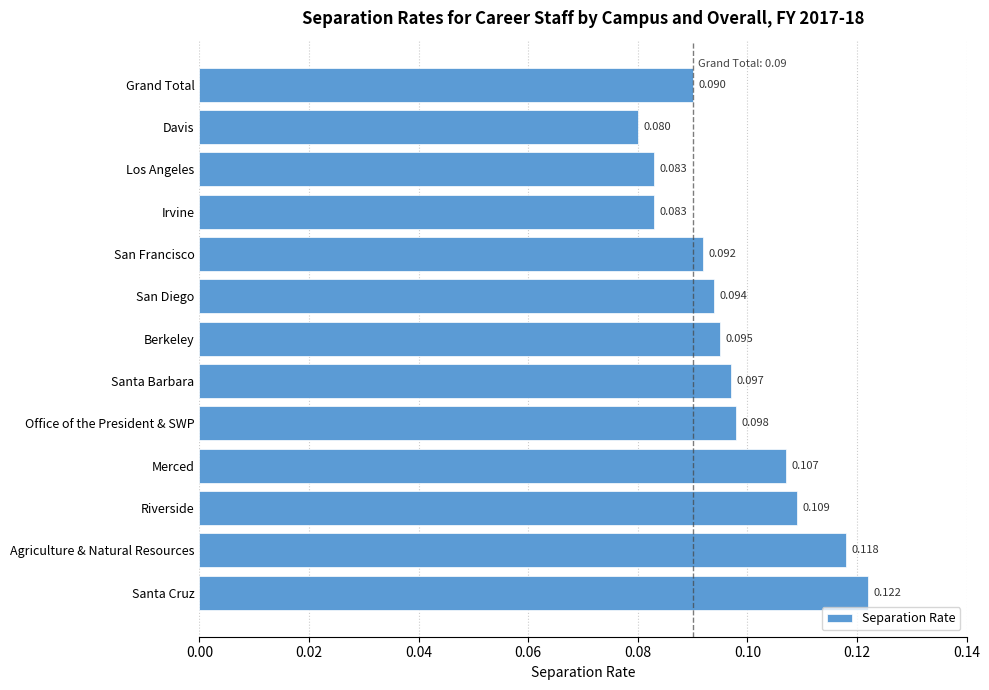

Between Merced and Grand Total, which is larger?

Merced